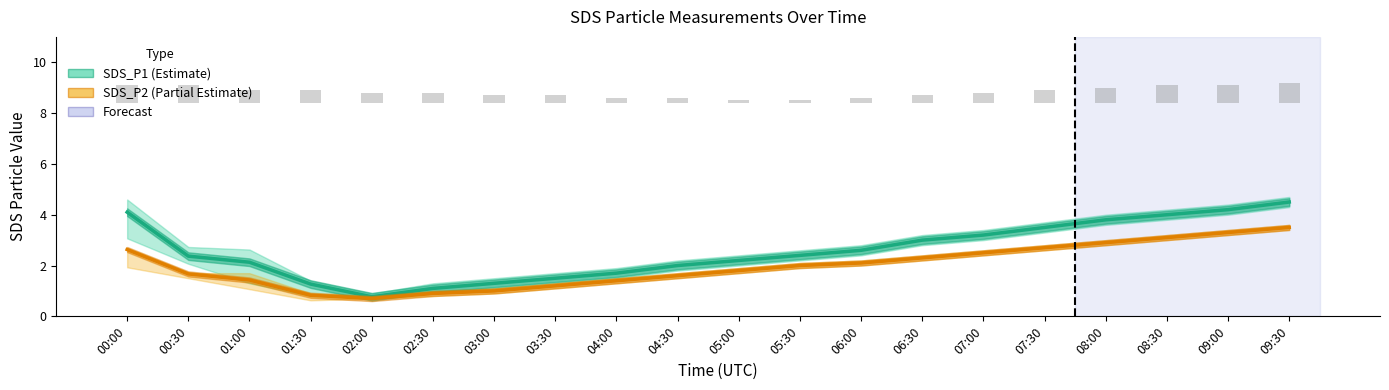

Reading right to left, extract all data points from this chart.

SDS_P1 (Estimate): 4.5	4.2	4.0	3.8	3.5	3.2	3.0	2.6	2.4	2.2	2.0	1.7	1.5	1.3	1.1	0.8	1.3	2.1	2.4	4.1
SDS_P2 (Partial Estimate): 3.5	3.3	3.1	2.9	2.7	2.5	2.3	2.1	2.0	1.8	1.6	1.4	1.2	1.0	0.9	0.7	0.8	1.4	1.7	2.6
Temp: 0.8	0.7	0.7	0.6	0.5	0.4	0.3	0.2	0.1	0.1	0.2	0.2	0.3	0.3	0.4	0.4	0.5	0.5	0.7	0.7